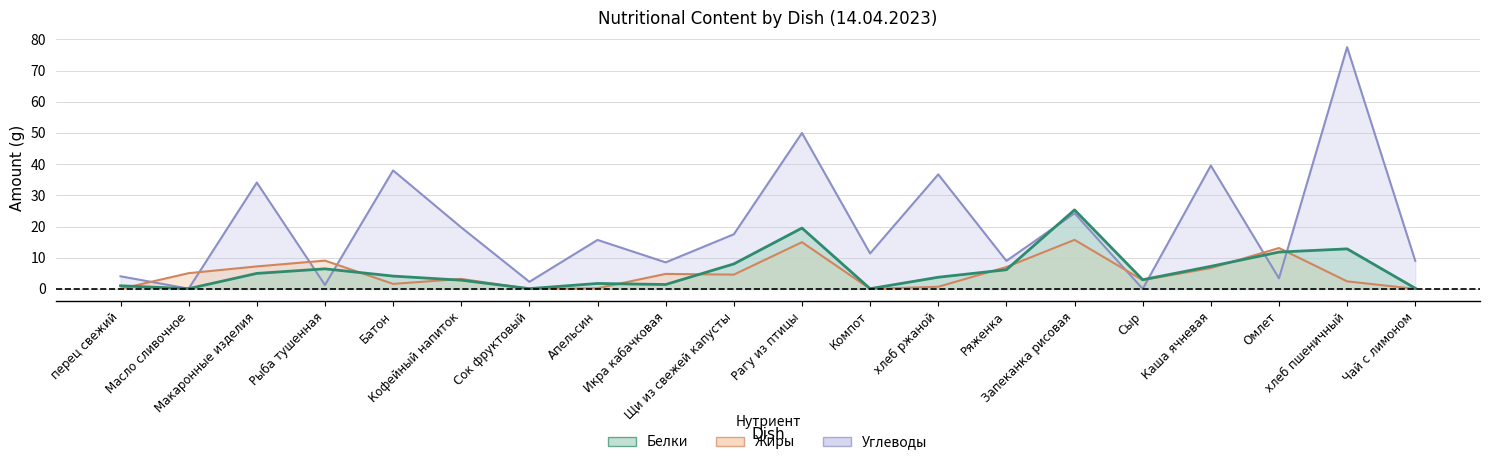

How many values in the Жиры series are below 4?

10